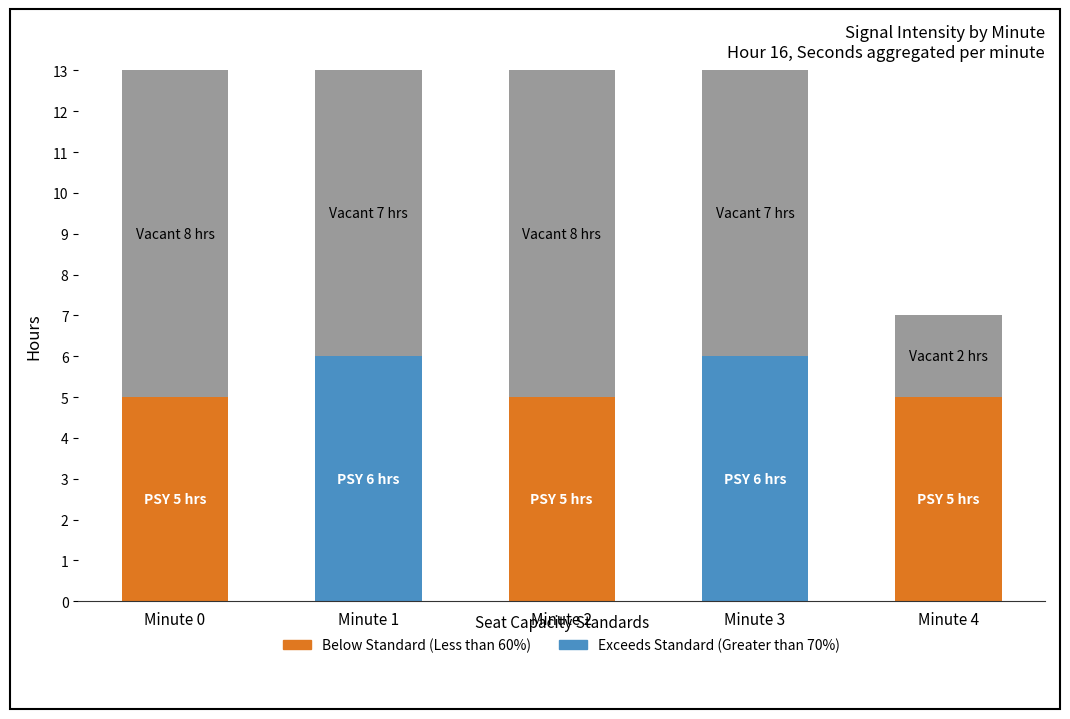

What is the total value across all series at Minute 4?

7